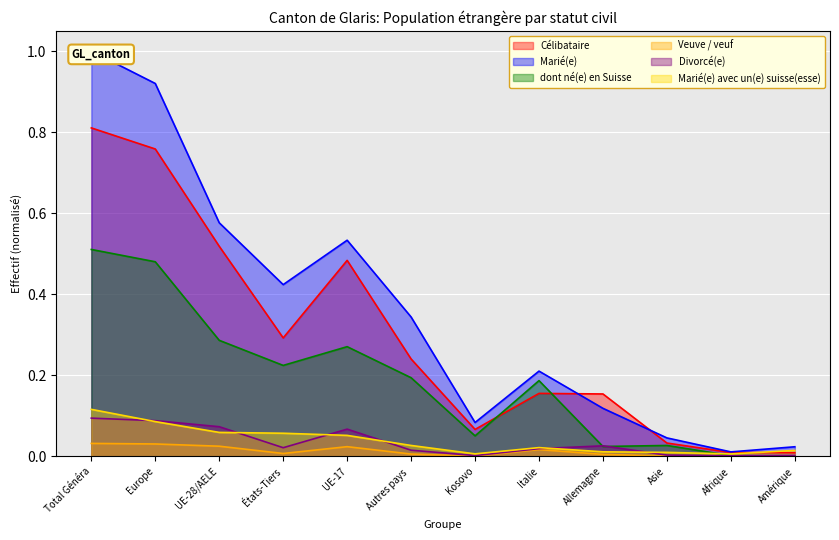

At how many categories does at least one series exceed 0?

12